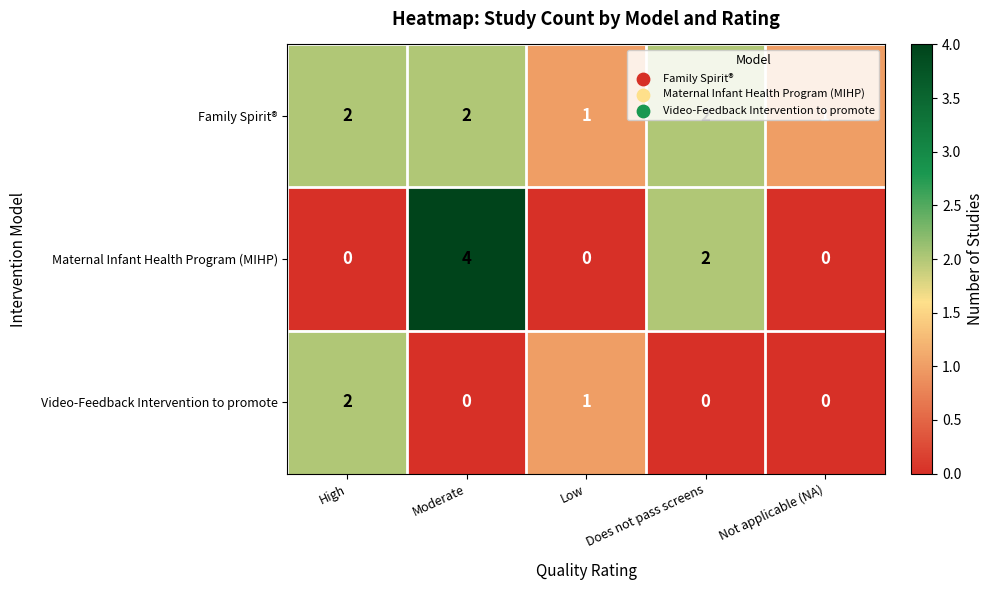

What is the difference between the maximum and minimum values in the Maternal Infant Health Program (MIHP) series?

4